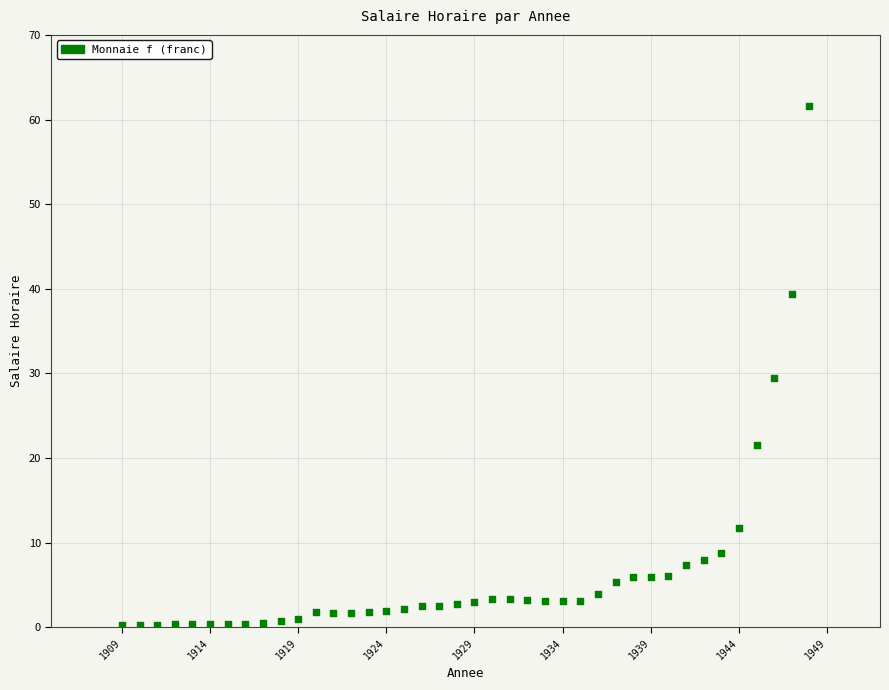

What is the range of Y values (max minus min)?

61.3